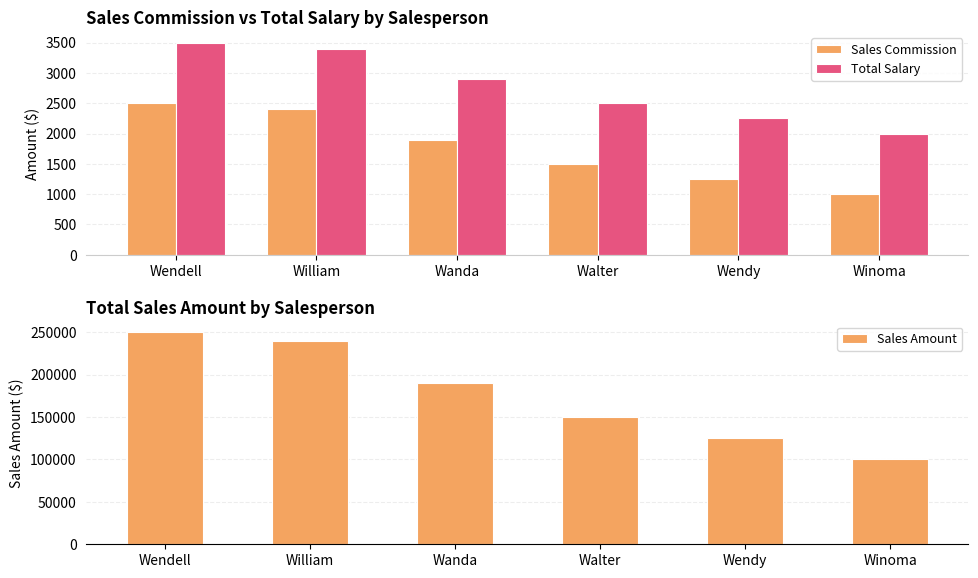

Rank the series by their maximum value, from lowest to highest.

Sales Commission, Total Salary, Sales Amount